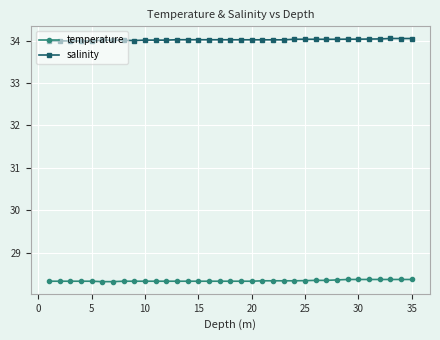

How many temperature values are between 28 and 29?

35